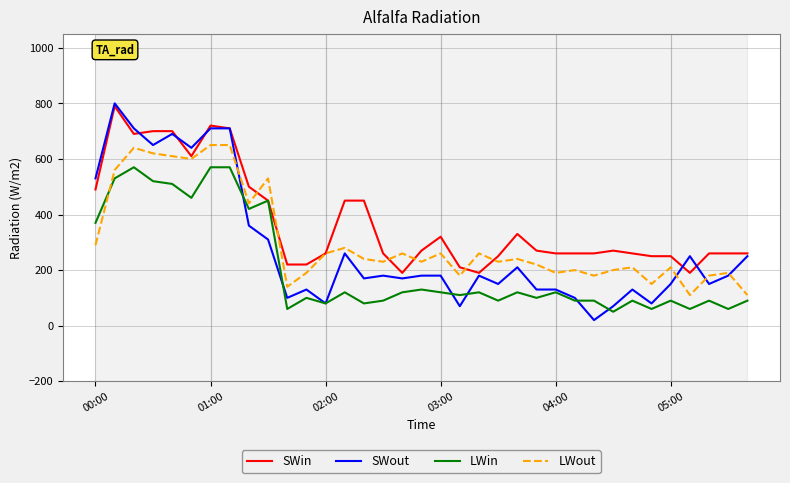

Which series has the largest total across all categories?

SWin